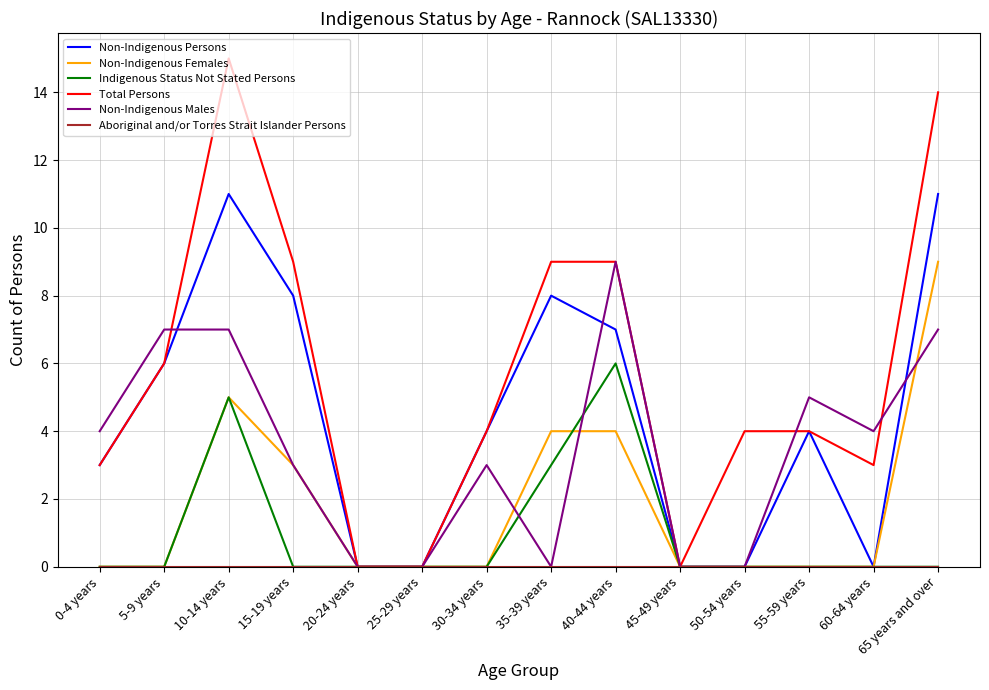

The Indigenous Status Not Stated Persons series shows 0 at 25-29 years. True or false?

True